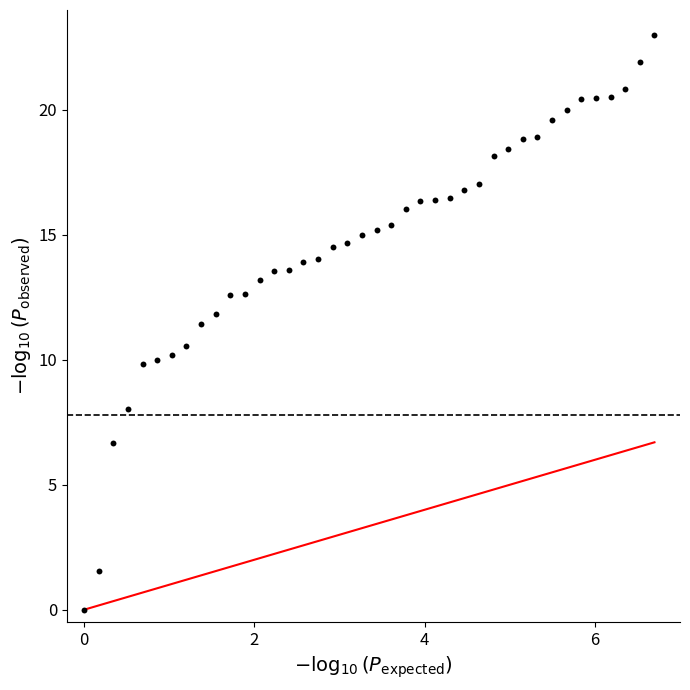

What is the range of Y values (max minus min)?

23.0